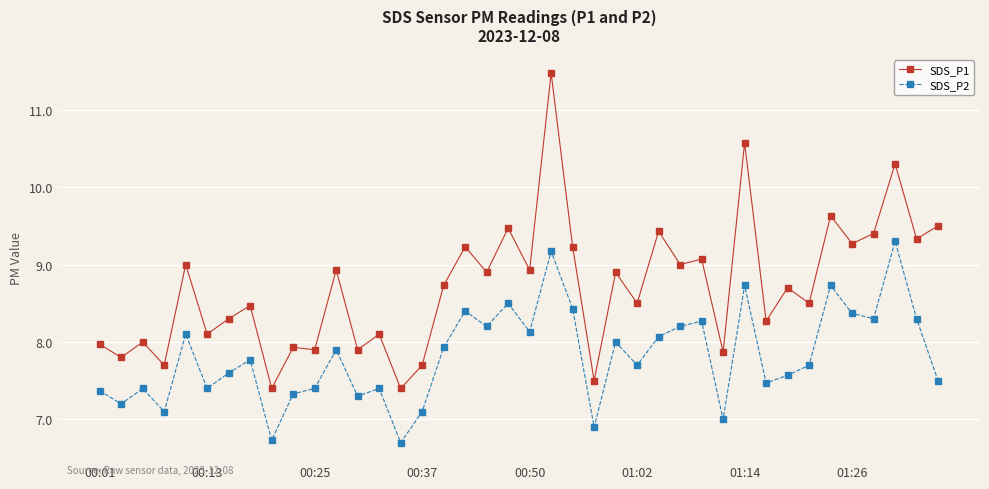

What is the value of the SDS_P1 point at the 9th from the left?

7.4